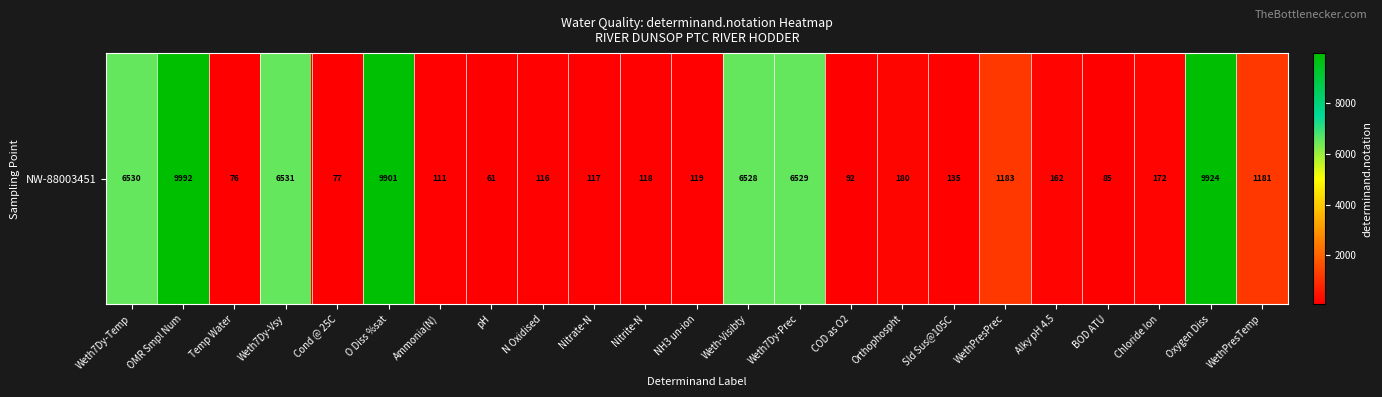

What is the difference between the maximum and second lowest values?

9916